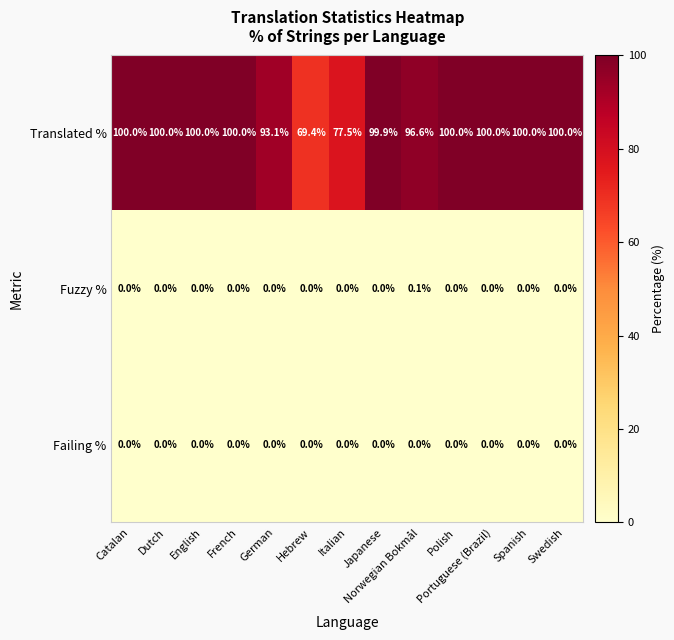

Which category has the highest value in the Fuzzy % series?

Norwegian Bokmål